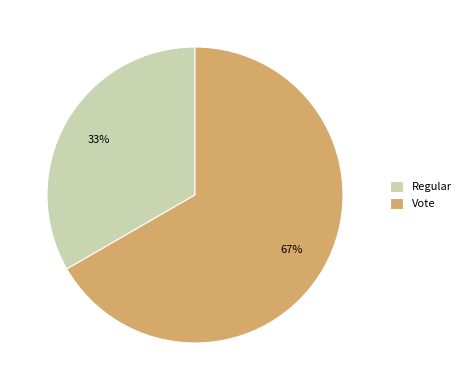

How many segments does this pie chart have?

2